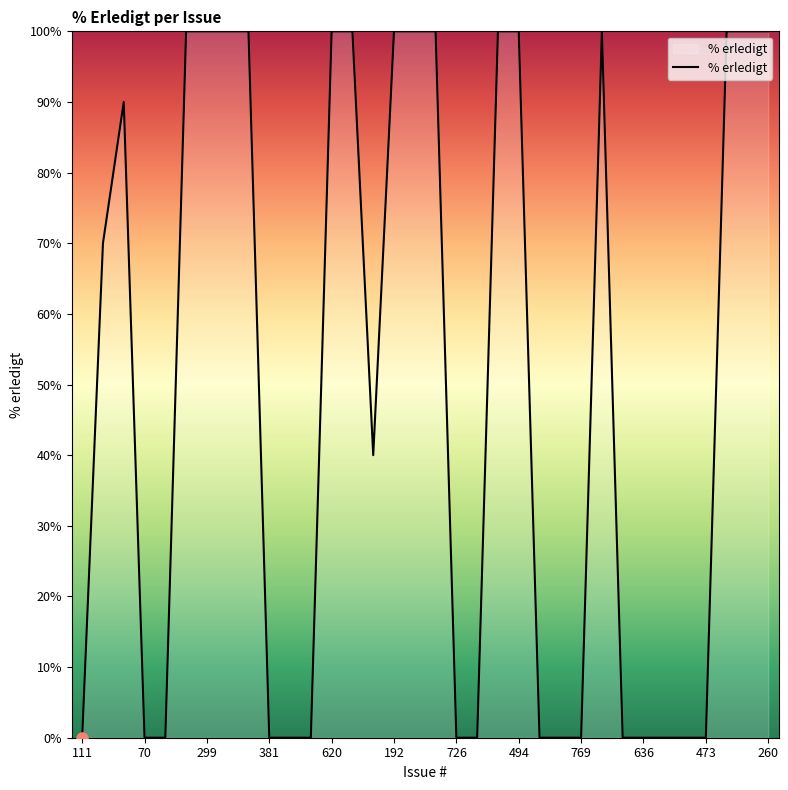

What is the difference between the maximum and minimum values?

100